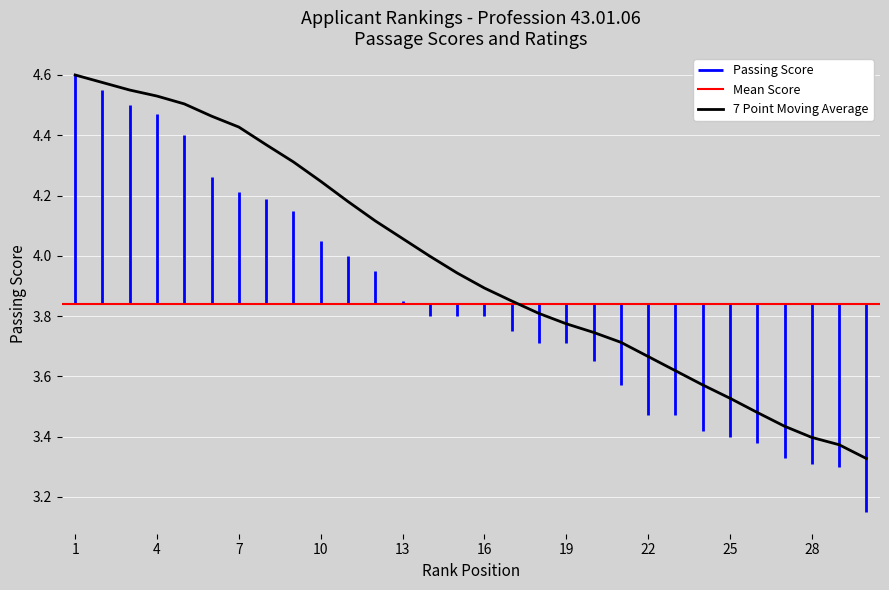

Count the number of categories in the chart.

30